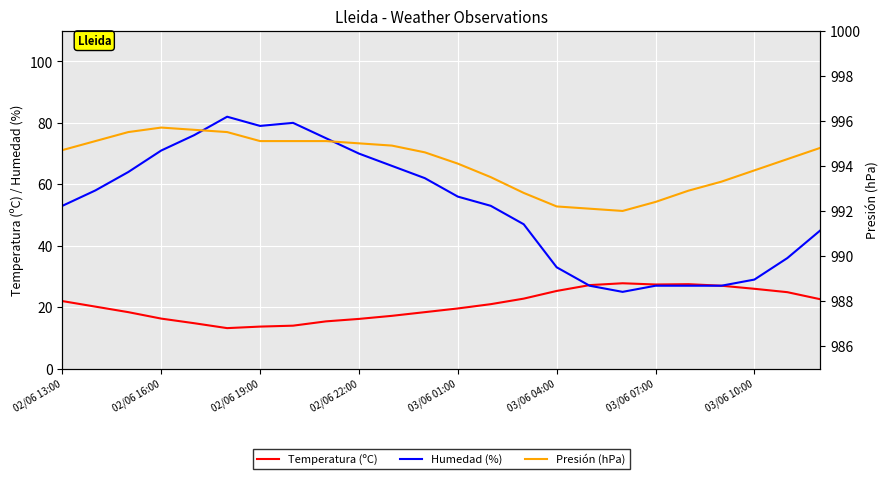

True or false: Presión (hPa) and Temperatura (ºC) intersect in this chart.

False